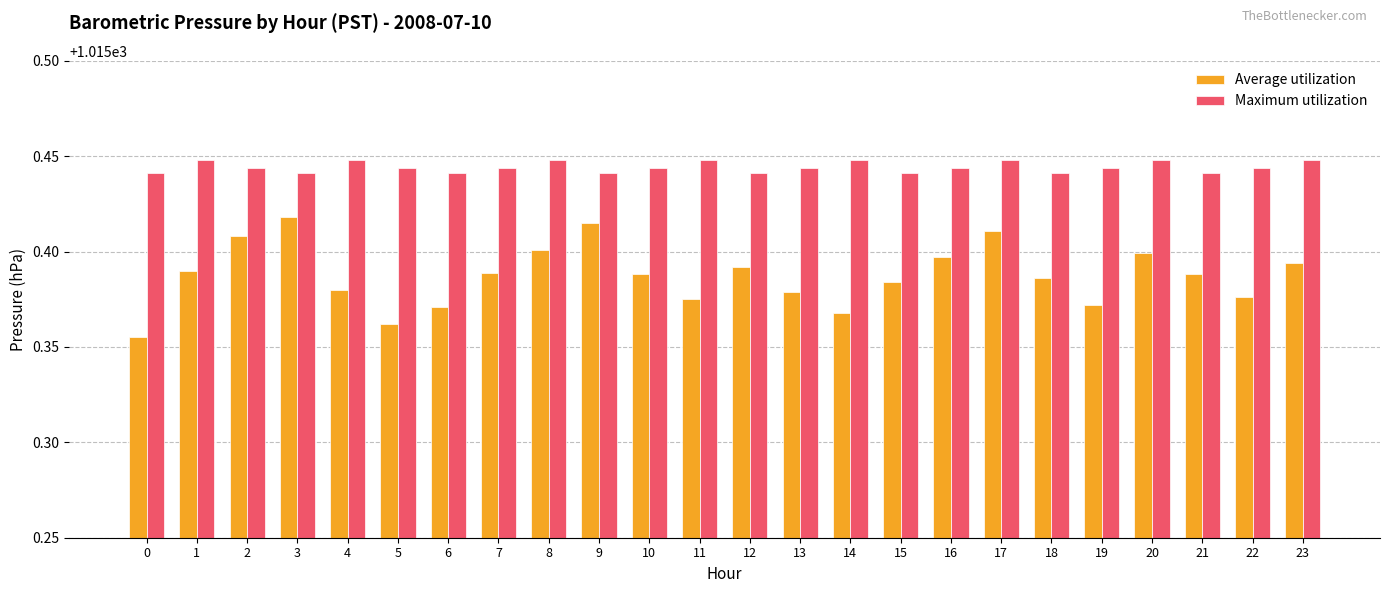

List the series in order of their overall mean, highest first.

Maximum utilization, Average utilization